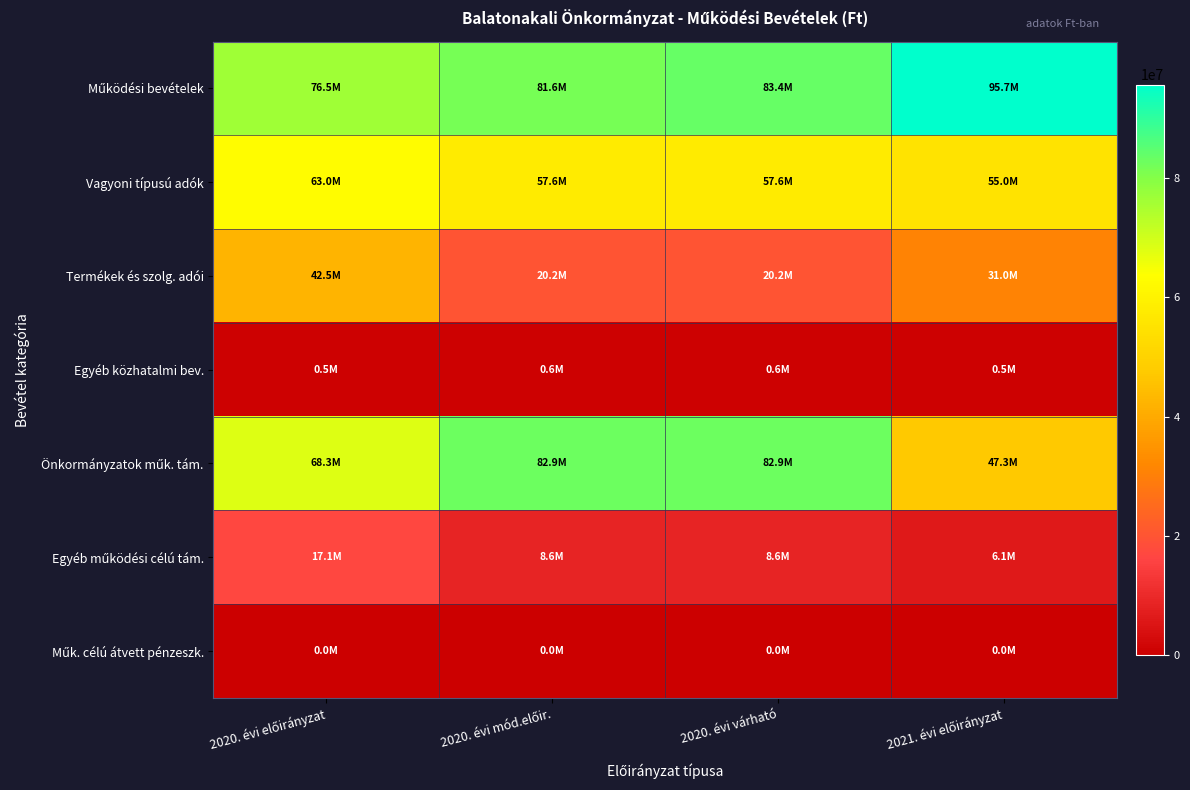

At 2021. évi előirányzat, list the series in order from smallest to largest.

Műk. célú átvett pénzeszk., Egyéb közhatalmi bev., Egyéb működési célú tám., Termékek és szolg. adói, Önkormányzatok műk. tám., Vagyoni típusú adók, Működési bevételek